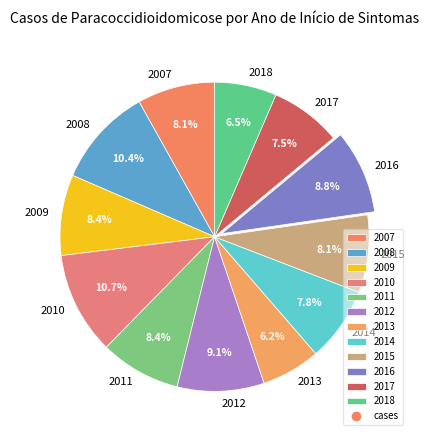

How much of the chart is everything except 2010?

89.3%